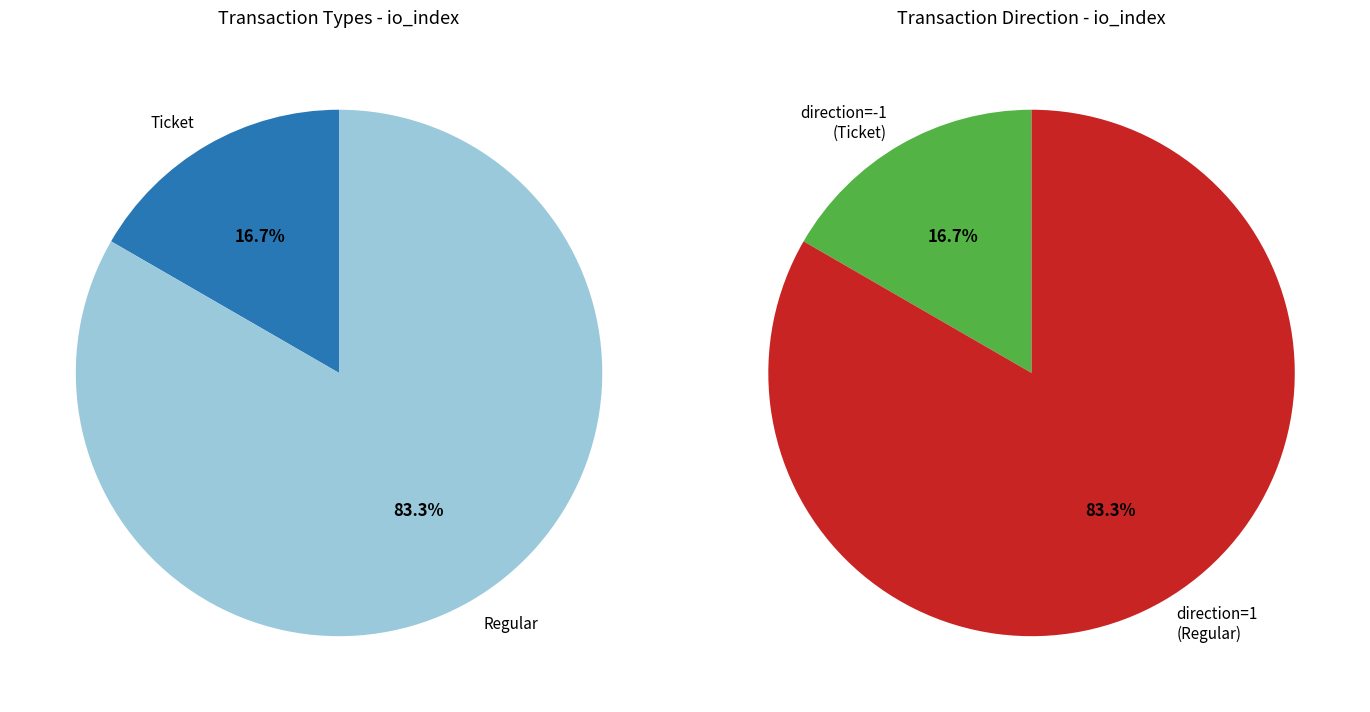

Do Ticket (io_index=0) and Regular (io_index=5) together represent more than half of the pie?

Yes